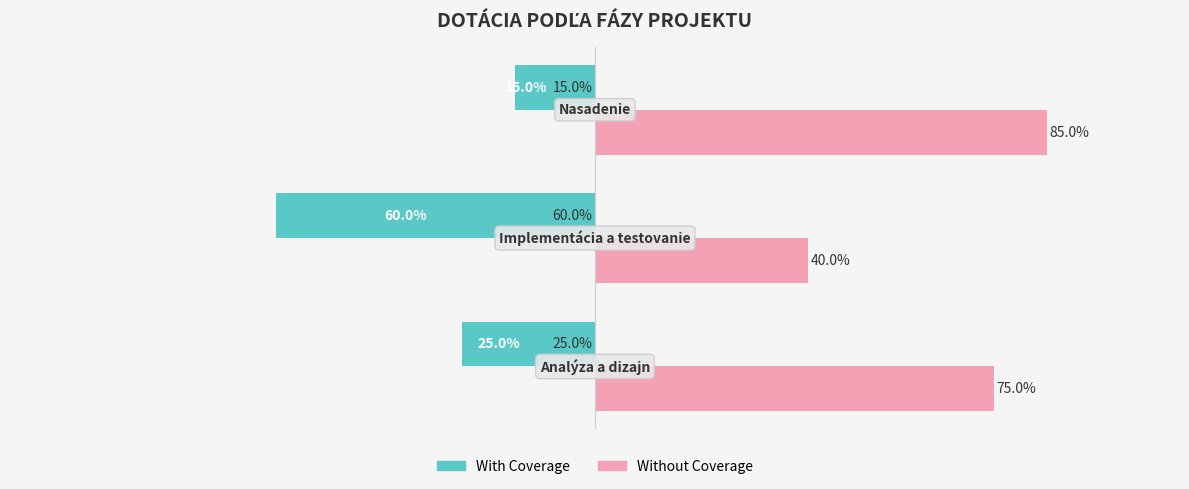

What are all the series names shown in the legend?

With Coverage, Without Coverage